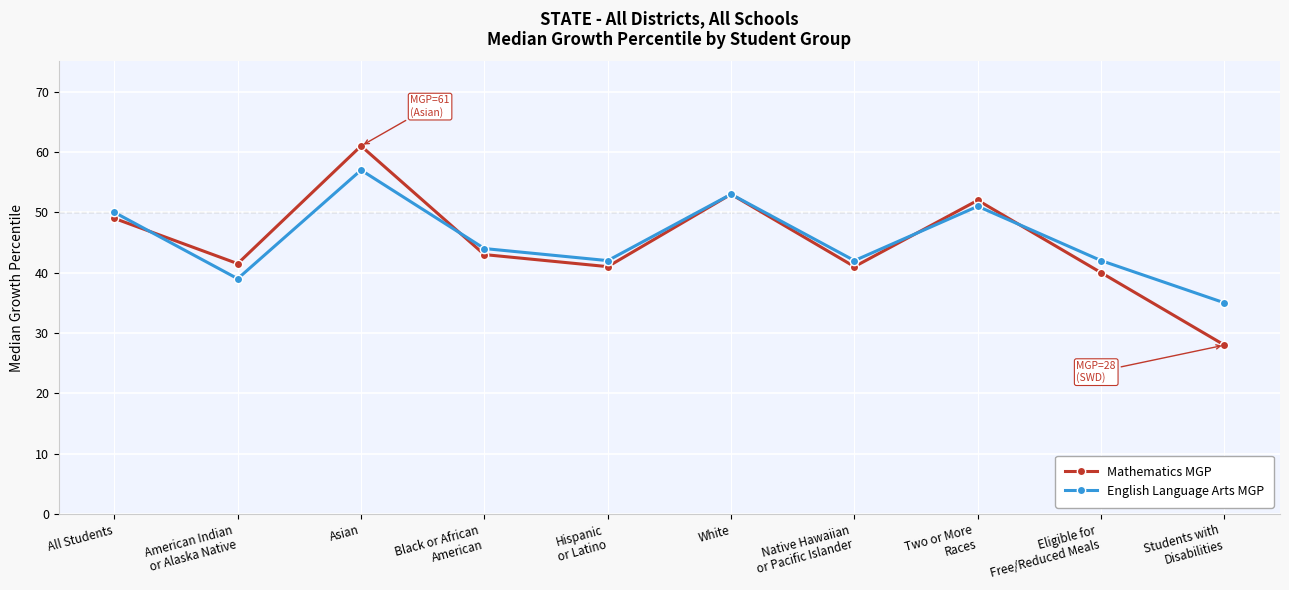

What position from the right is American Indian
or Alaska Native?

9